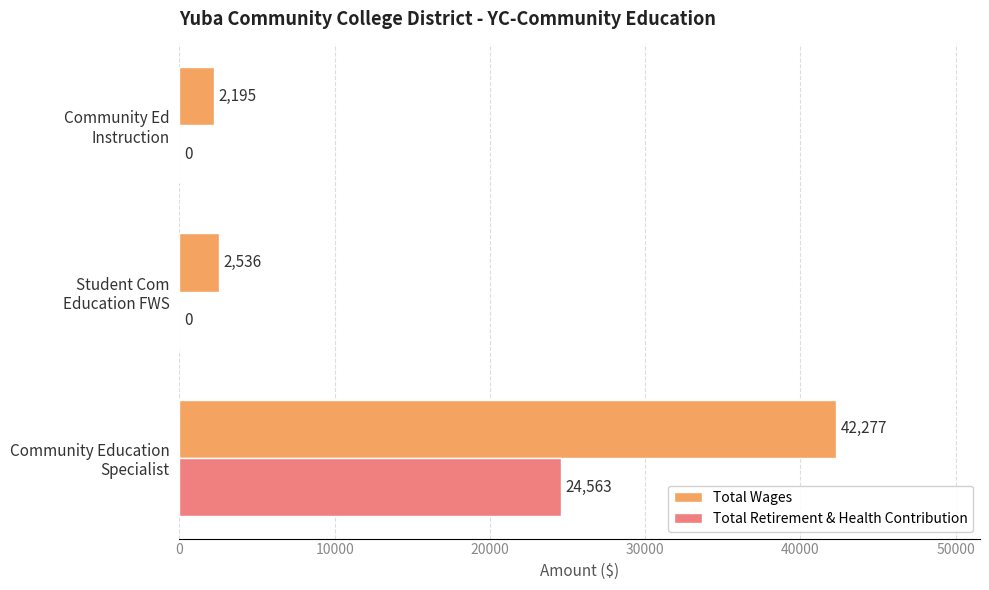

What is the sum of all Total Wages values?

47008